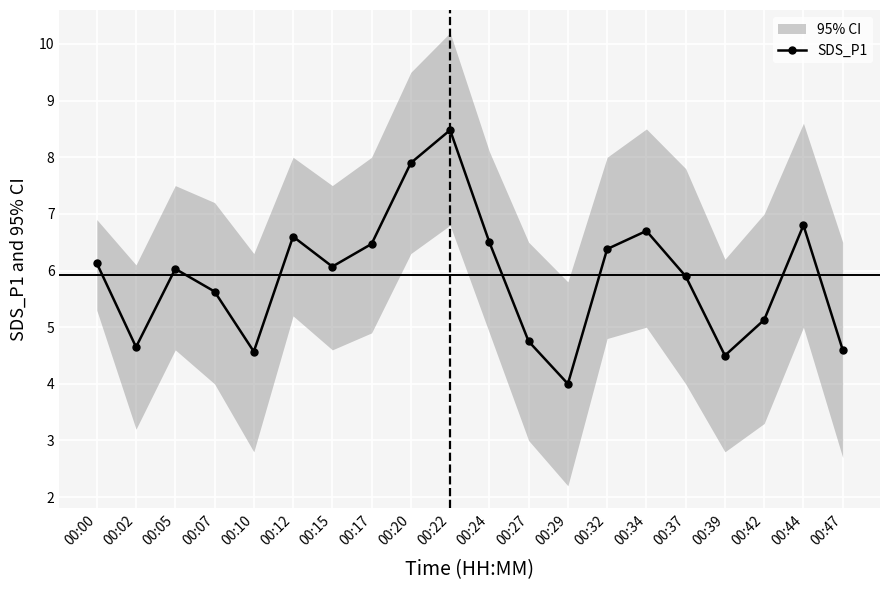

What is the change in value from 00:17 to 00:42?

-1.3